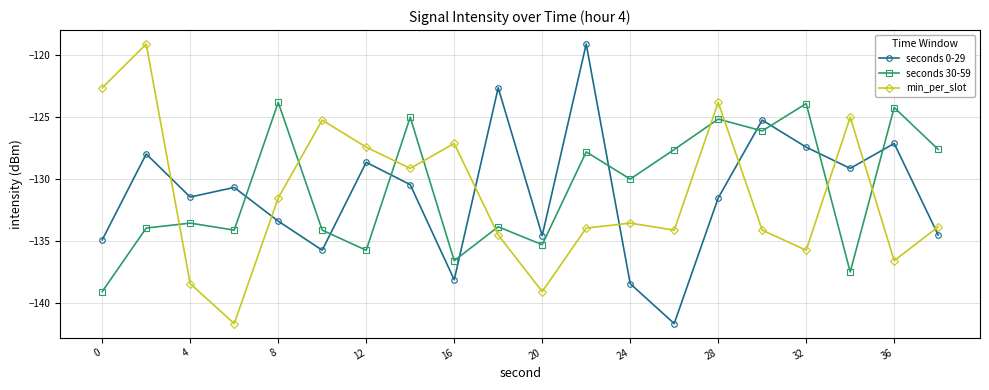

How many interior local valleys does the seconds 30-59 series have?

7